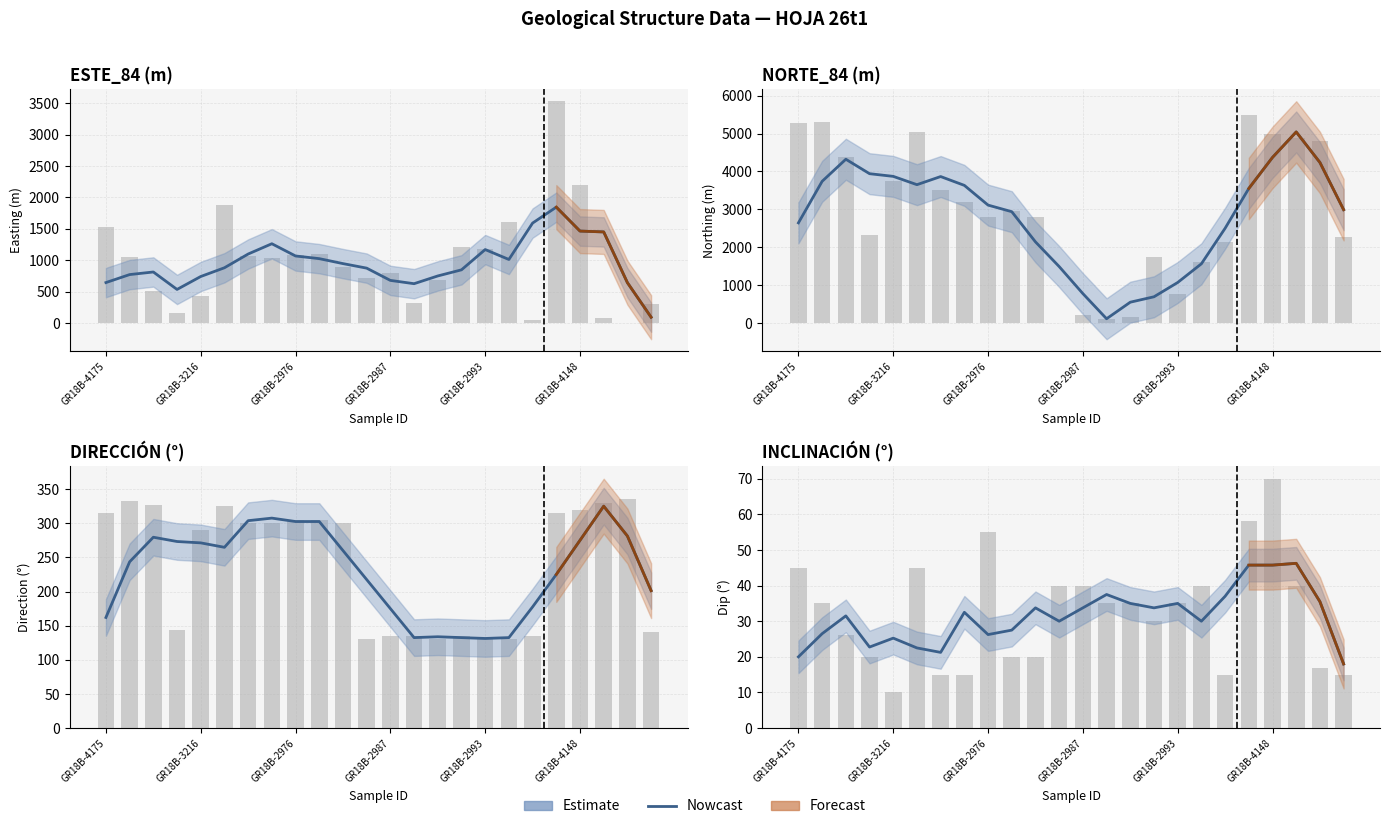

What is the difference between the values at 22 and GR18B-2976?

4.0